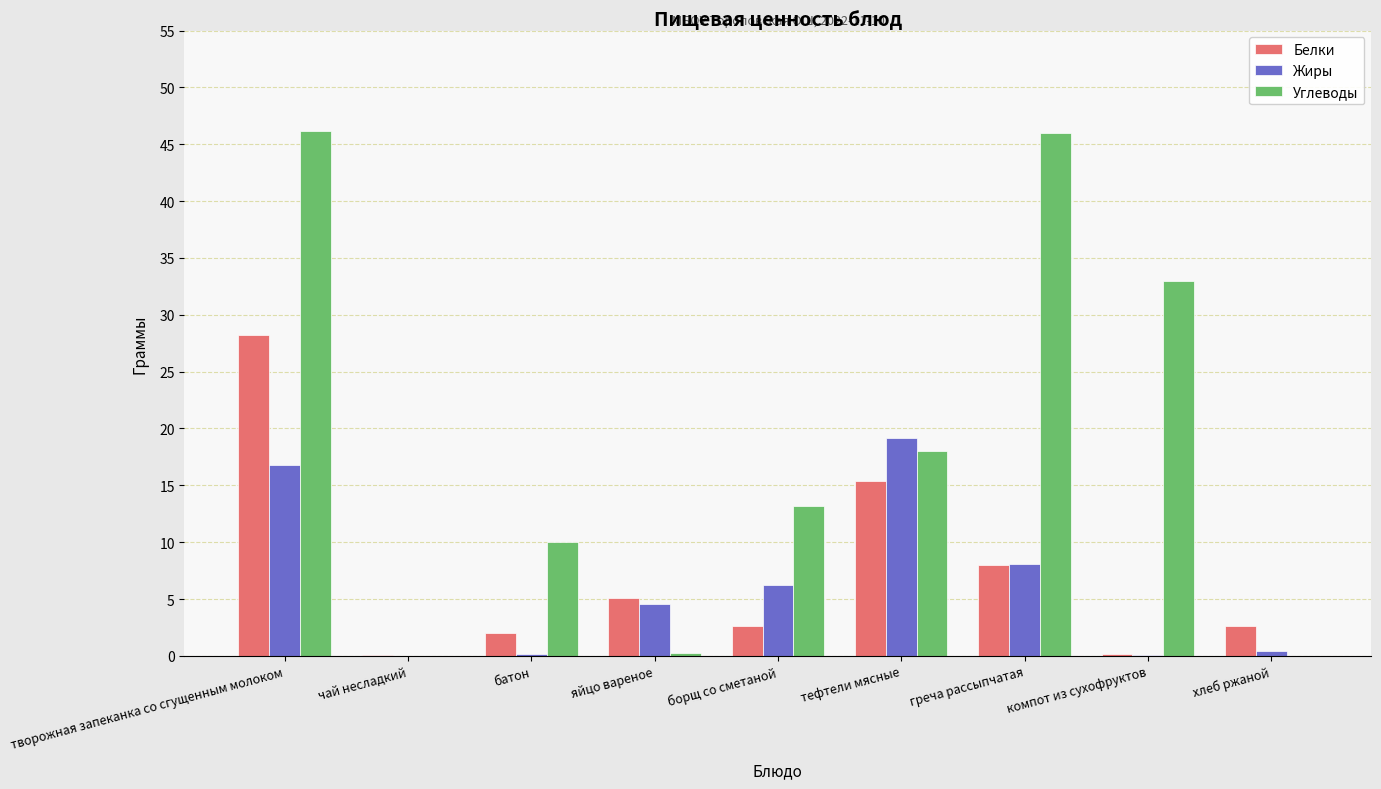

The Белки series shows 2.6 at борщ со сметаной. True or false?

True